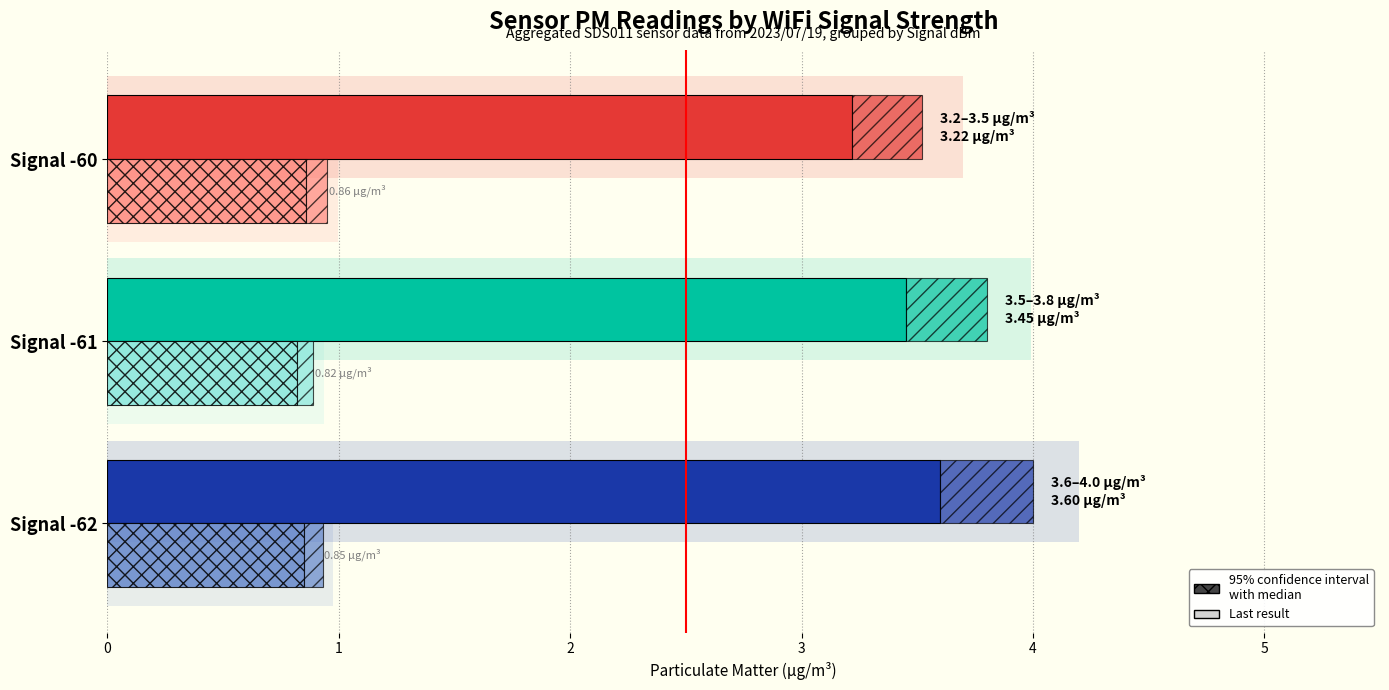

What is the maximum value shown in the chart?

3.6